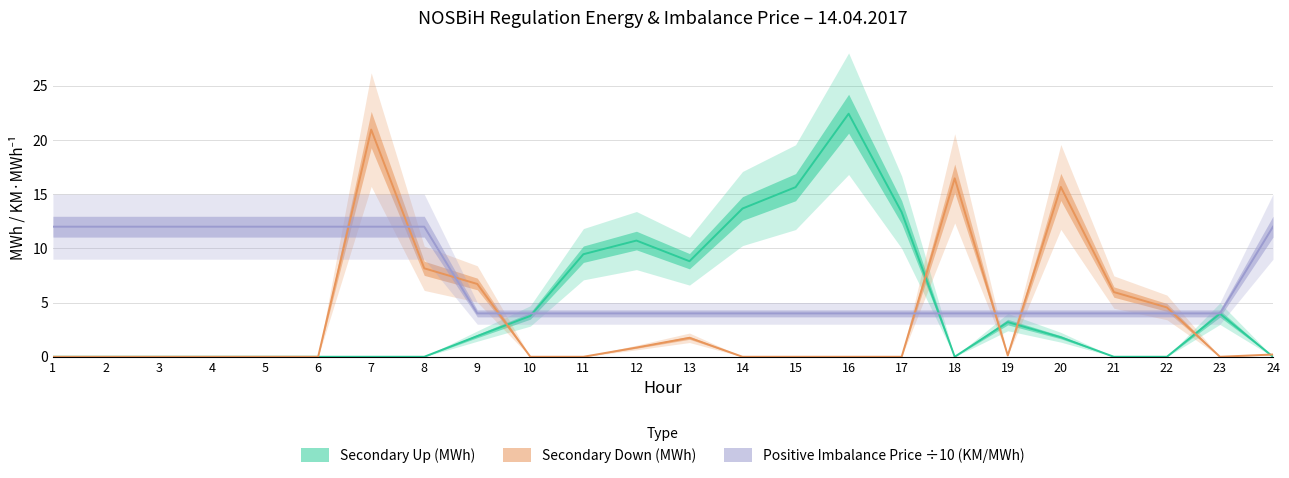

What are all the series names shown in the legend?

Secondary Up (MWh), Secondary Down (MWh), Positive Imbalance Price (KM/MWh)